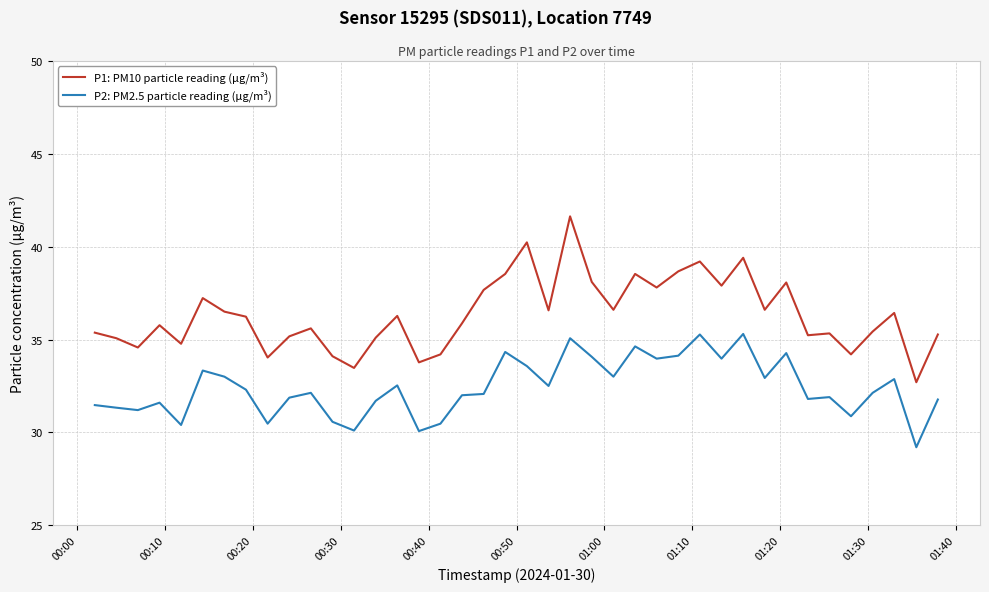

True or false: P1: PM10 particle reading (µg/m³) and P2: PM2.5 particle reading (µg/m³) intersect in this chart.

False